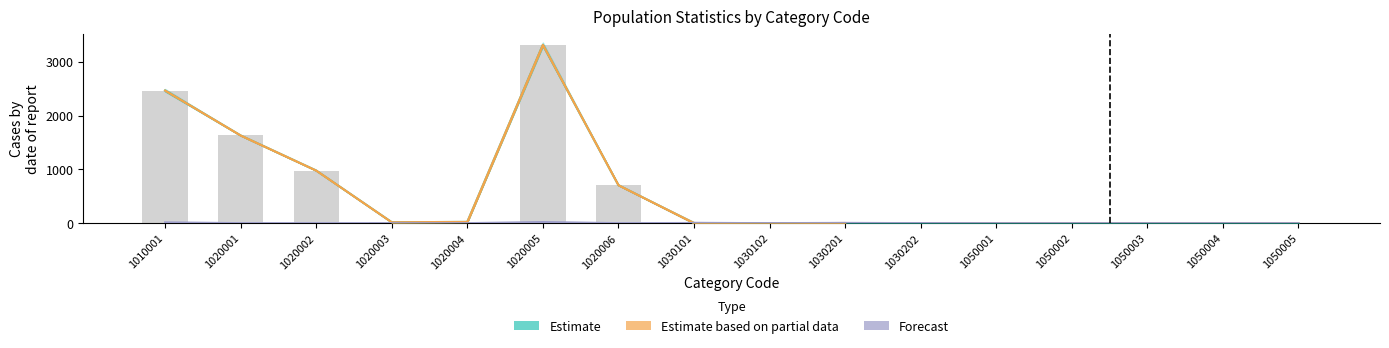

Is it true that Estimate equals 978 at 1020002?

True